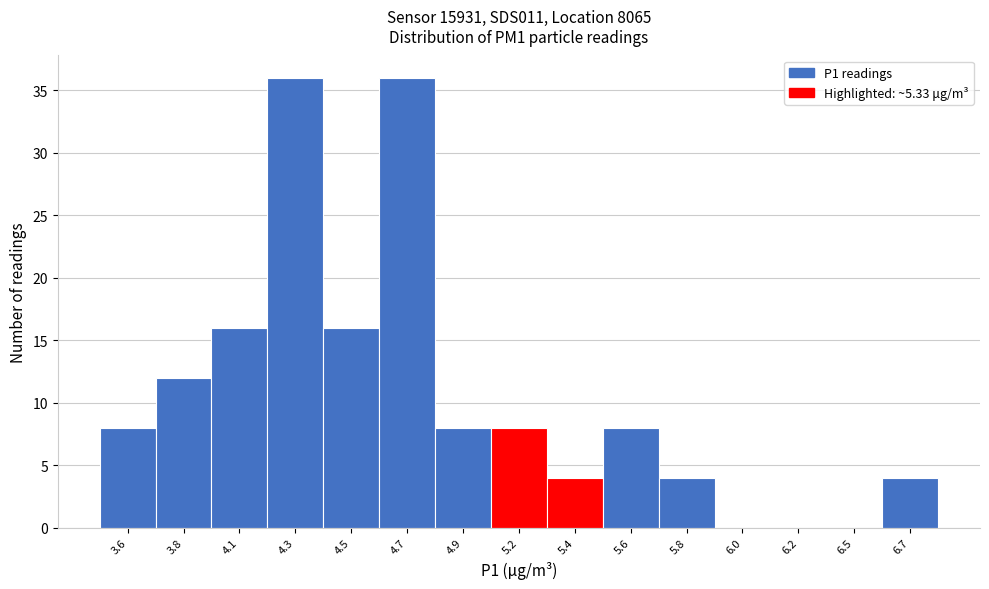

Reading right to left, transcribe all the data shown in this chart.

6.7=4	6.5=0	6.2=0	6.0=0	5.8=4	5.6=8	5.4=4	5.2=8	4.9=8	4.7=36	4.5=16	4.3=36	4.1=16	3.8=12	3.6=8